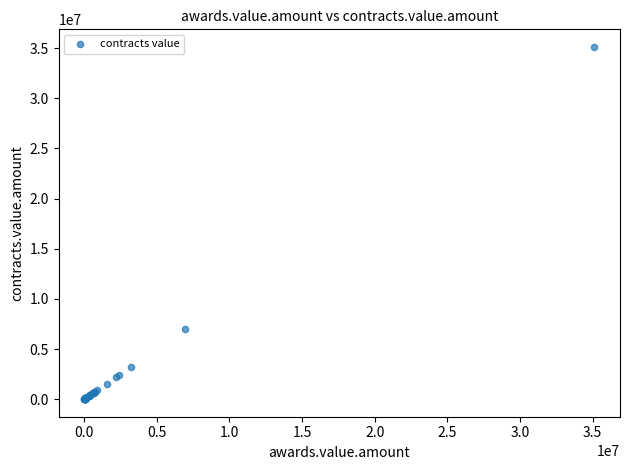

What Y value in the scatter plot is closest to 17563662?

6949967.9